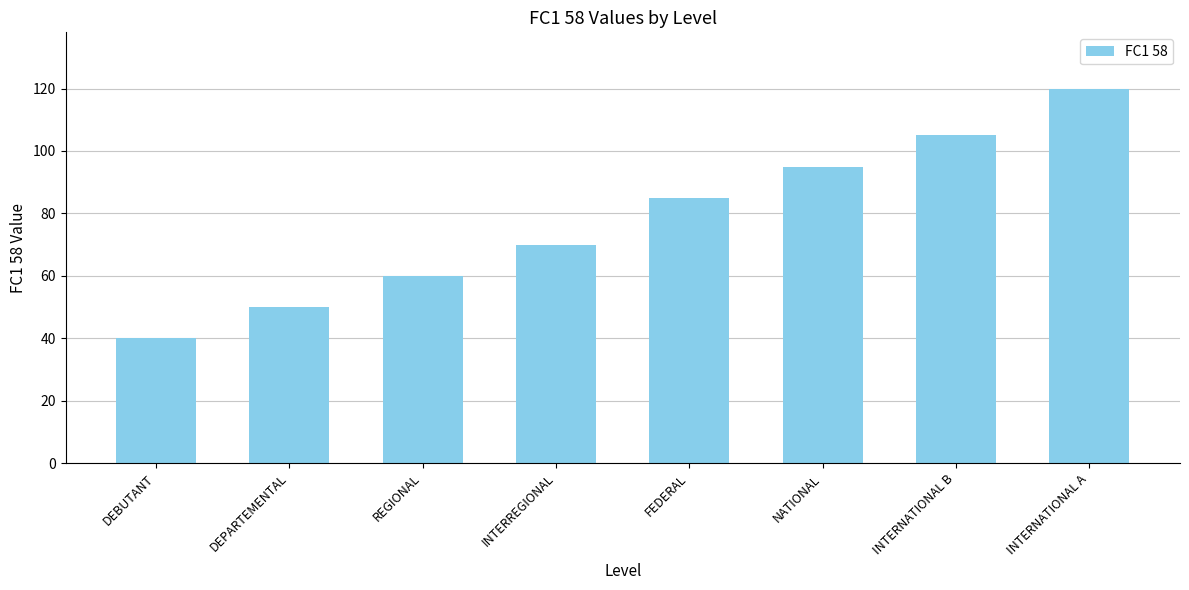

What is the label of the 3rd bar from the left?

REGIONAL